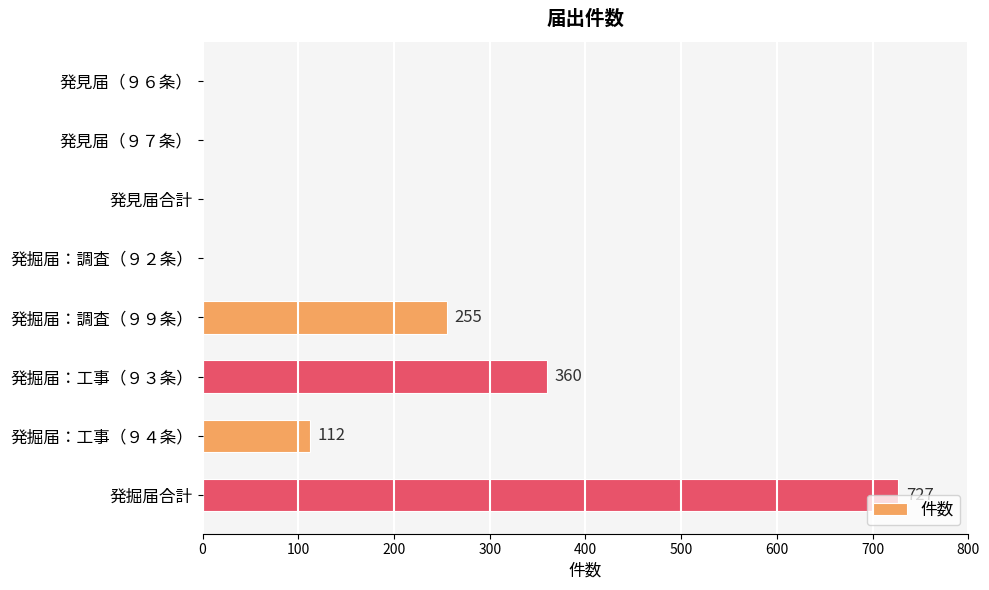

At which label is the value closest to 363?

発掘届：工事（９３条）